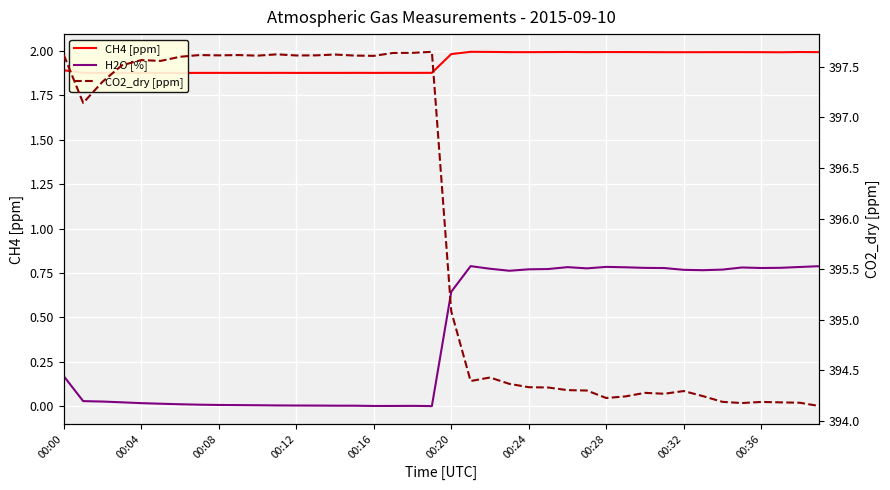

Is the value of H2O [%] at 00:12 greater than the value of CO2_dry [ppm] at 20?

No